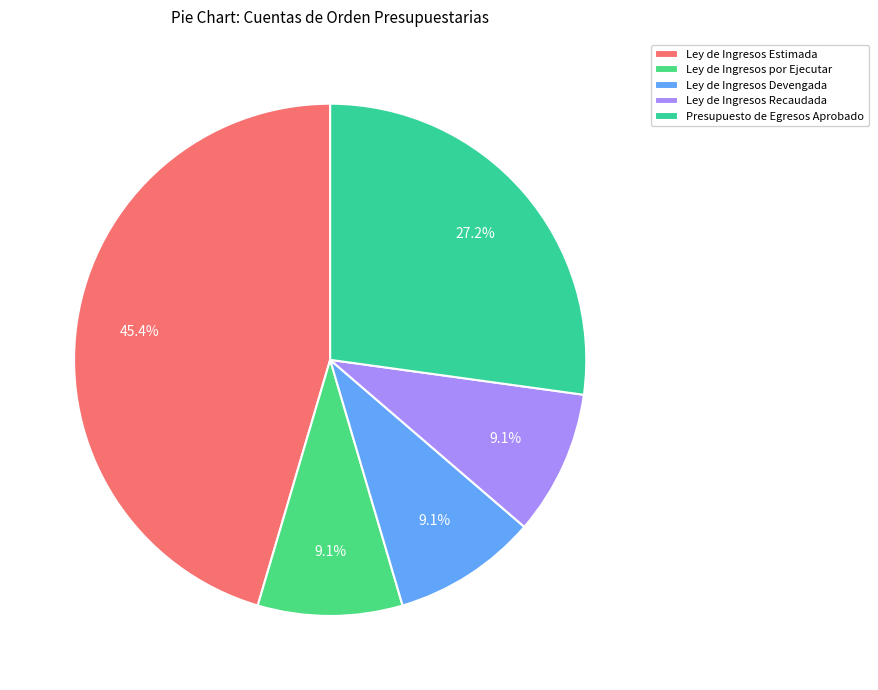

How many slices are in this pie chart?

5